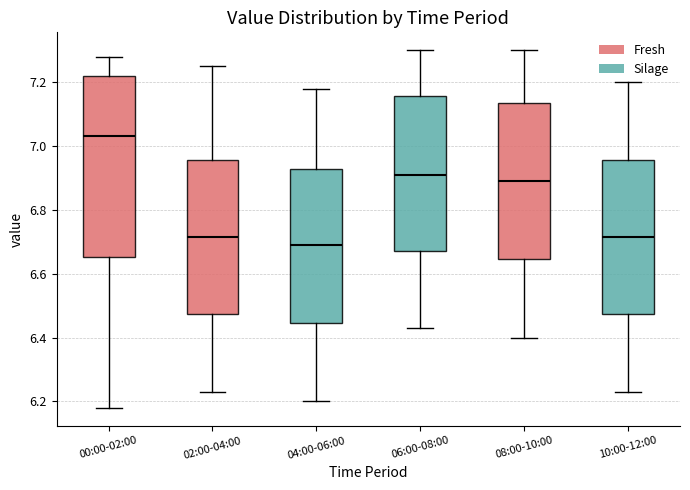

Comparing the boxes themselves (not the whiskers), which one is the tallest?

00:00-02:00